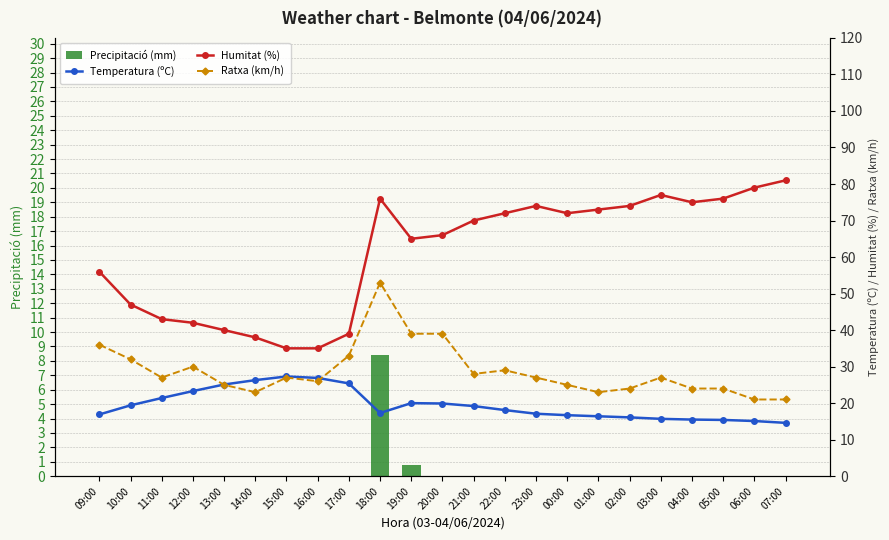

What is the highest value of the Humitat (%) series?

81.0